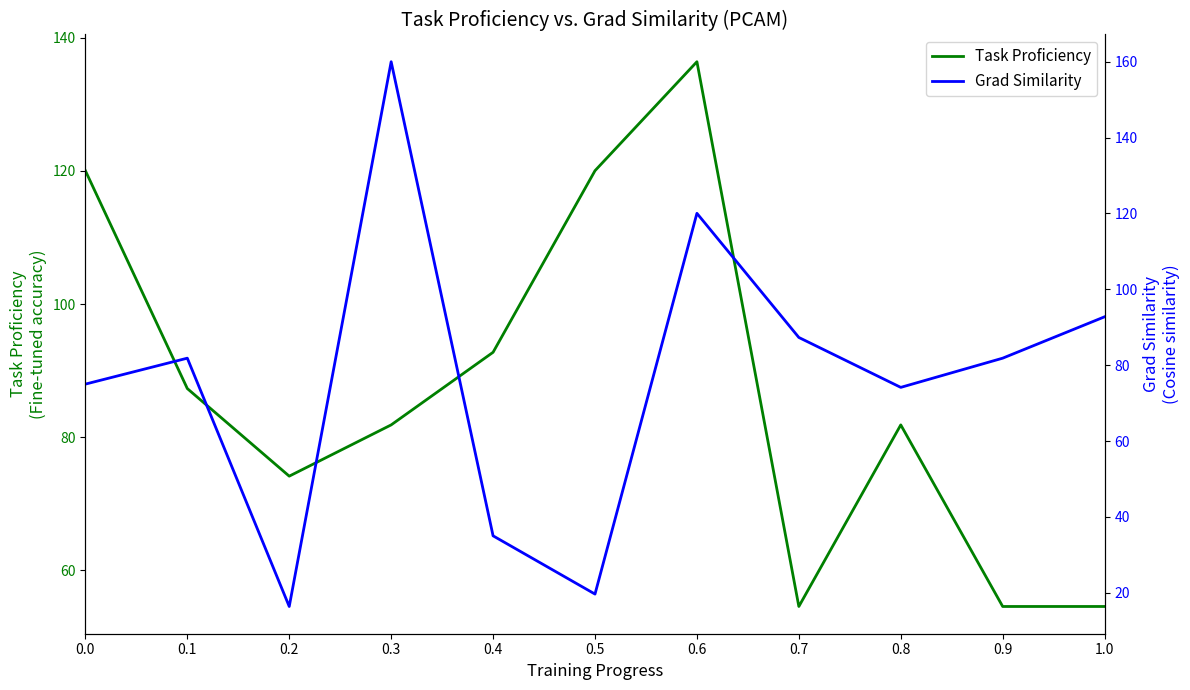

Which category has the highest value across all series?

0.3